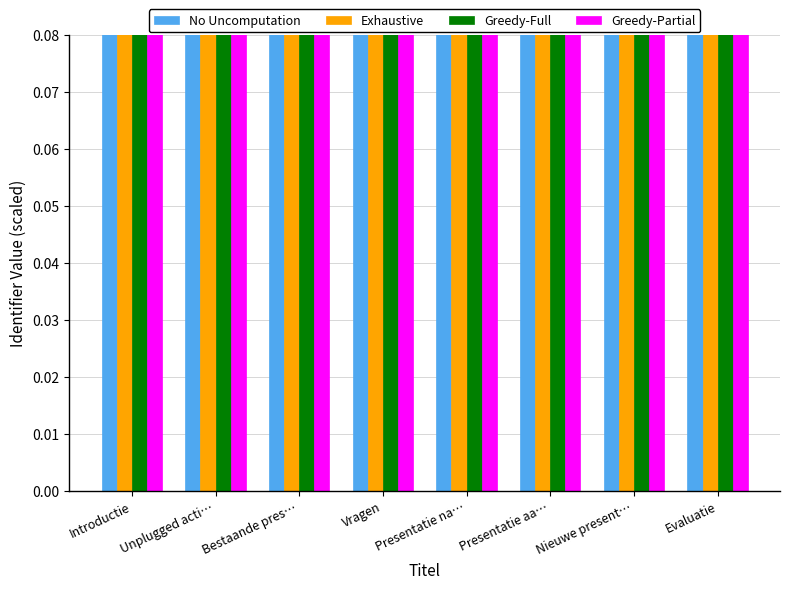

Between Unplugged acti… and Bestaande pres…, which is larger?

Bestaande pres…